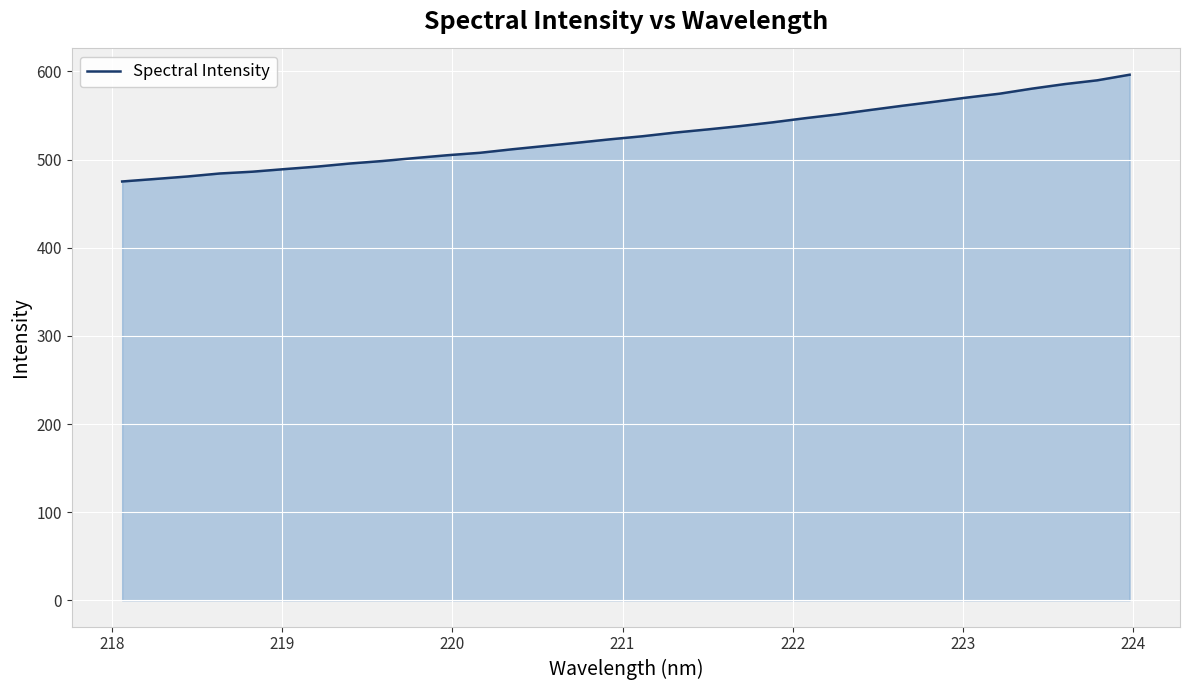

What is the smallest value displayed?

475.2